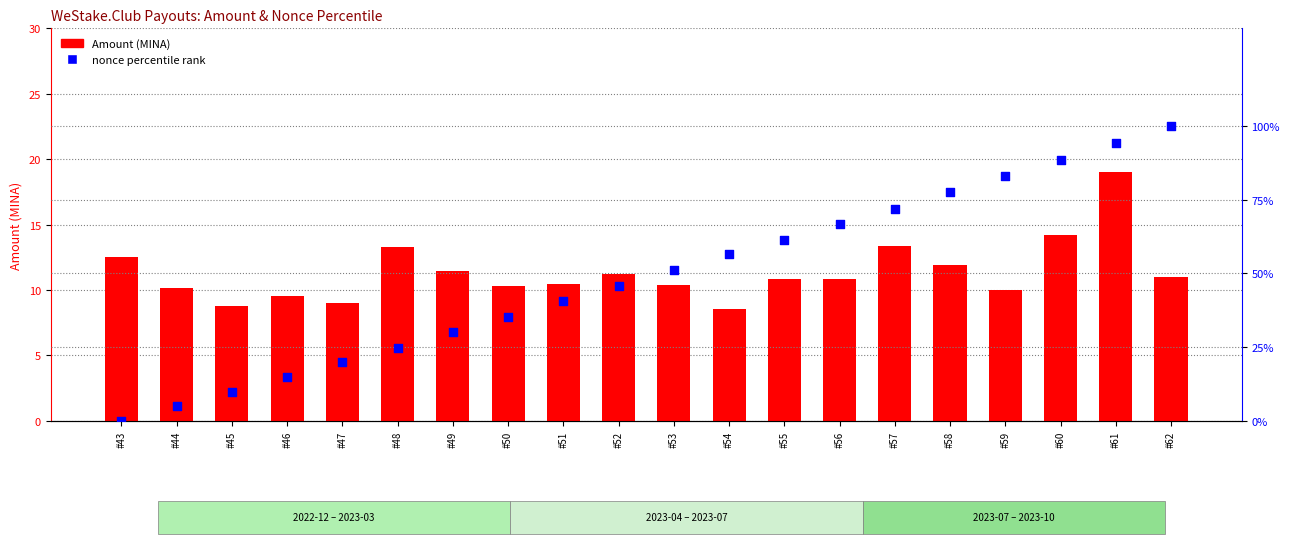

What are all the series names shown in the legend?

Amount (MINA), nonce percentile rank